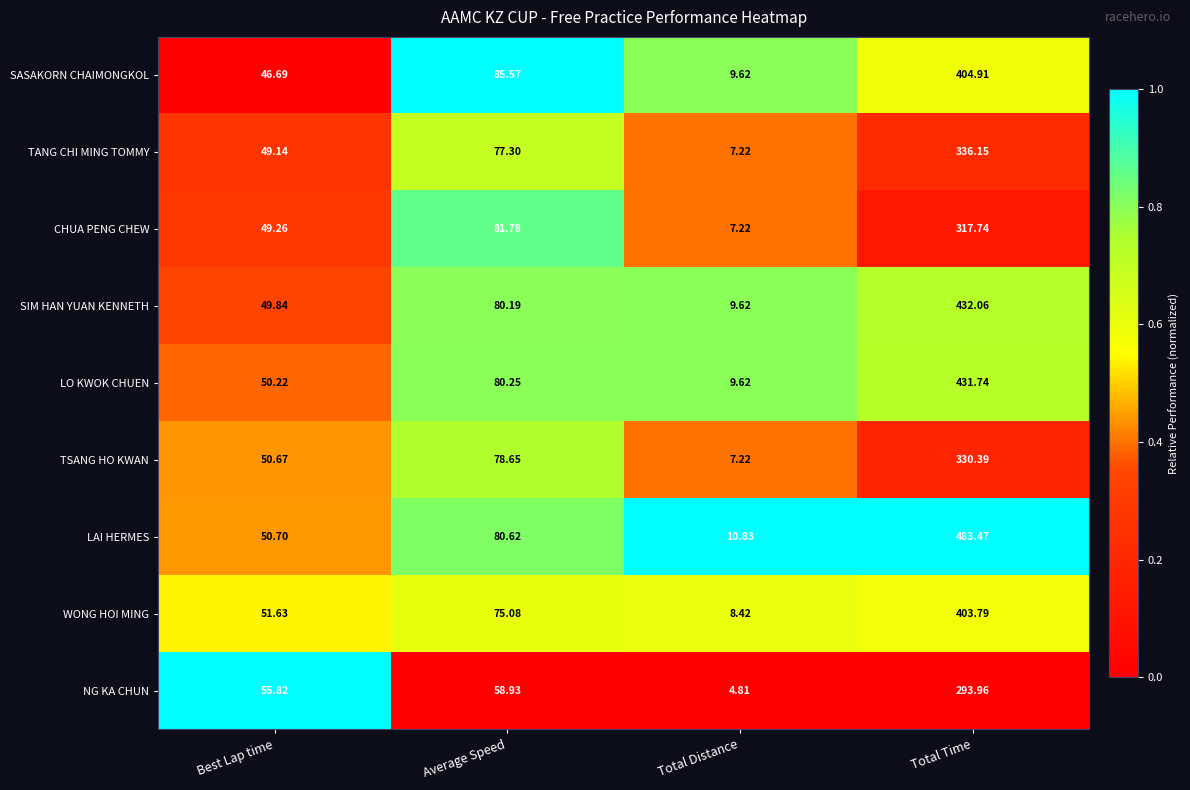

Which category has the lowest value in the SASAKORN CHAIMONGKOL series?

Total Distance